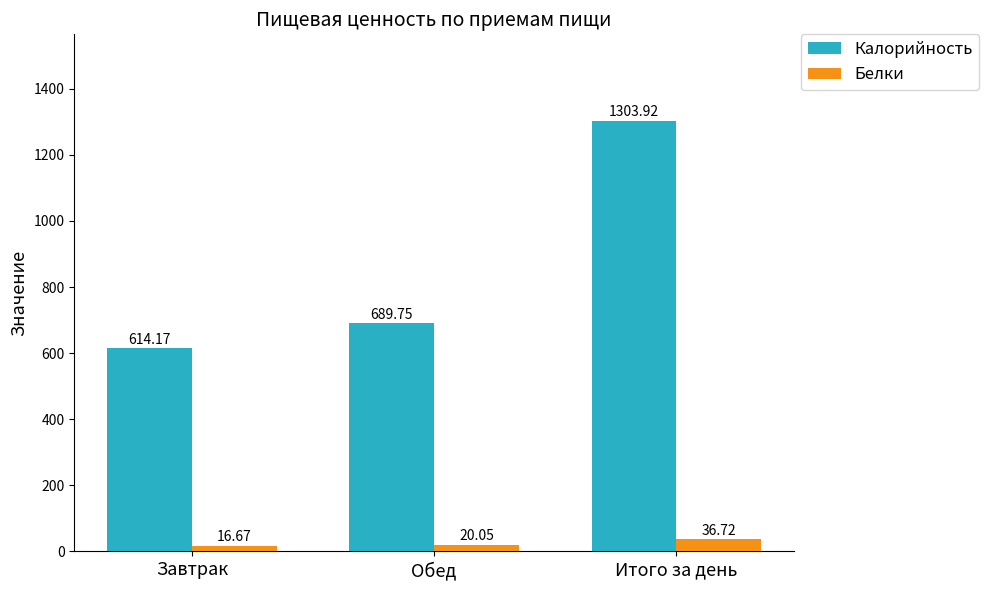

At which label does Калорийность first exceed 689?

Обед